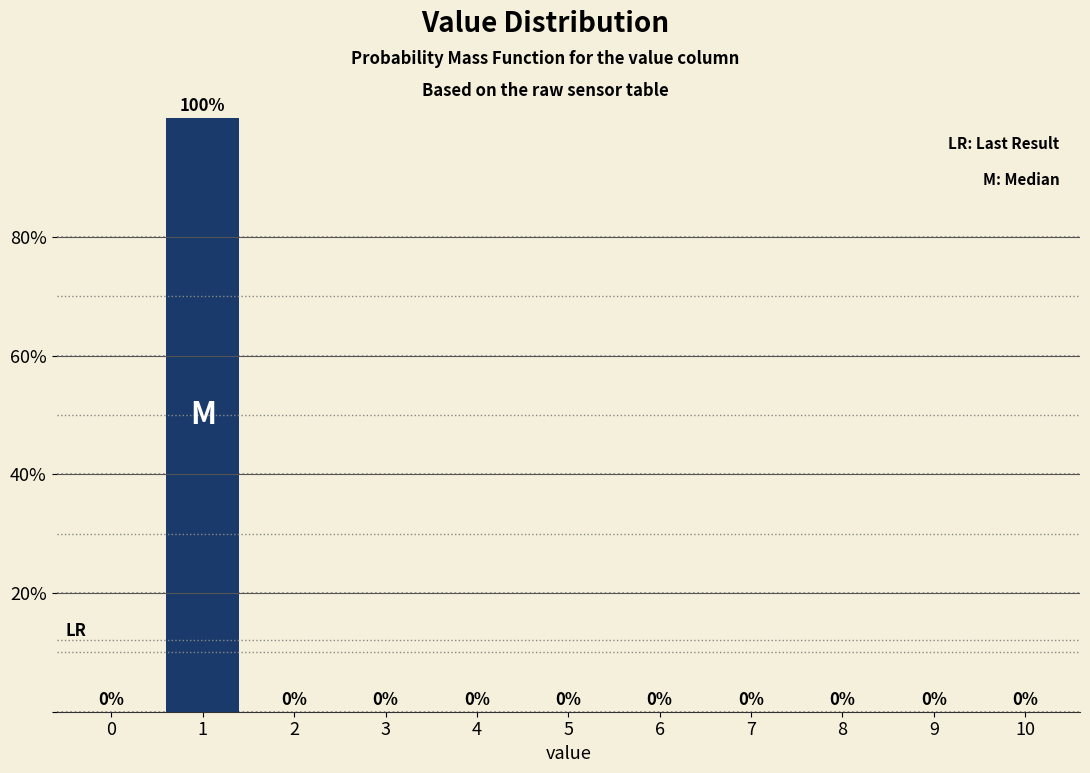

Reading left to right, list all the values displayed in this chart.

0=0	1=100	2=0	3=0	4=0	5=0	6=0	7=0	8=0	9=0	10=0